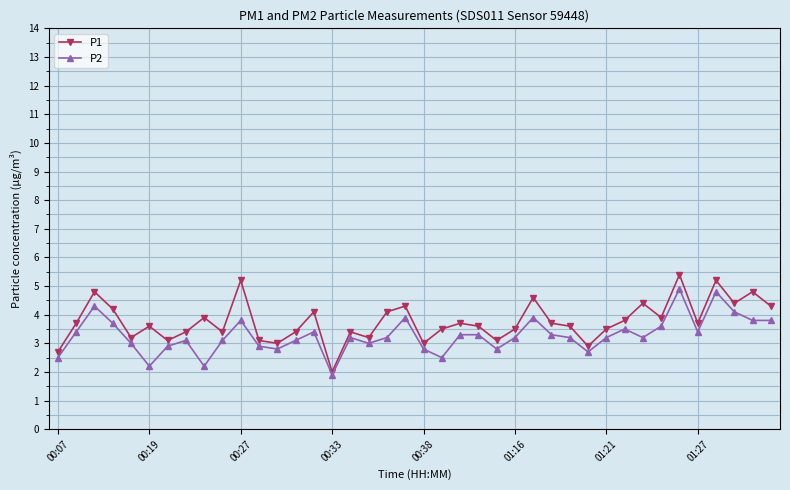

True or false: P1 has more than 1 interior local peaks.

True